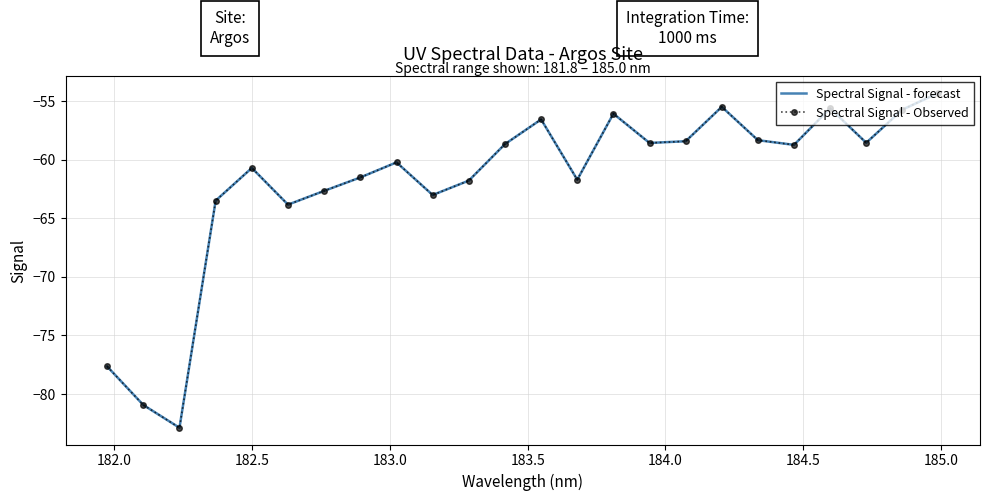

List the series in order of their peak value, lowest first.

Spectral Signal - forecast, Spectral Signal - Observed